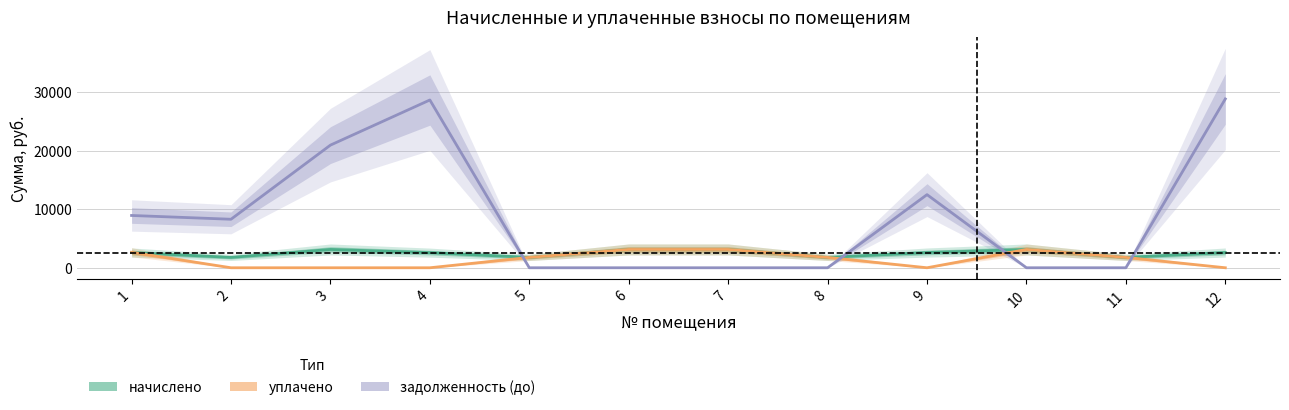

What is the approximate value of уплачено at 7?

3124.8